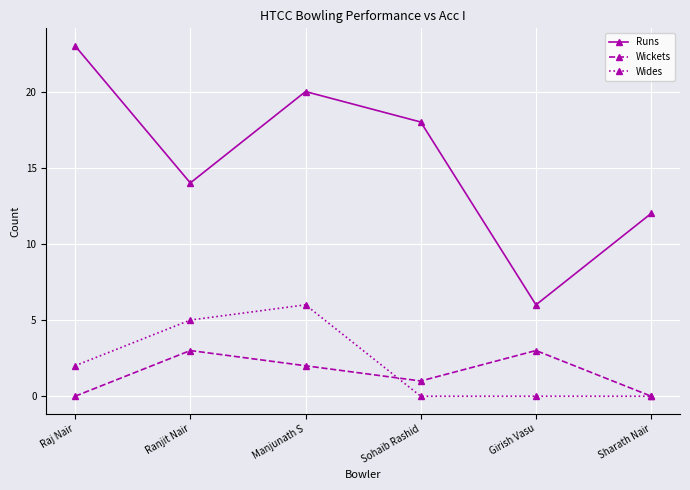

At how many categories does at least one series exceed 15?

3